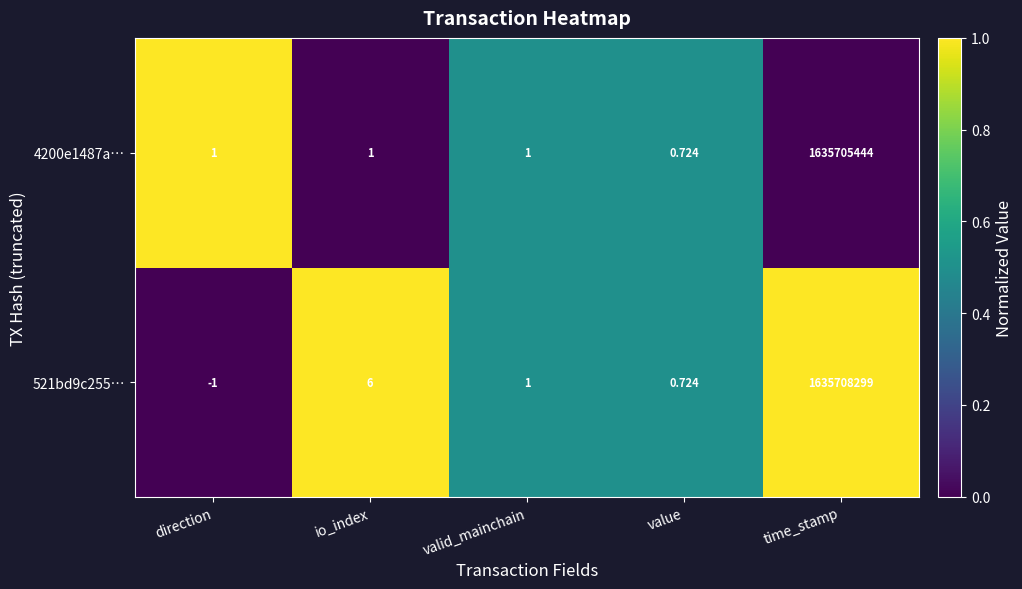

At which label does 521bd9c255… first exceed 1?

io_index